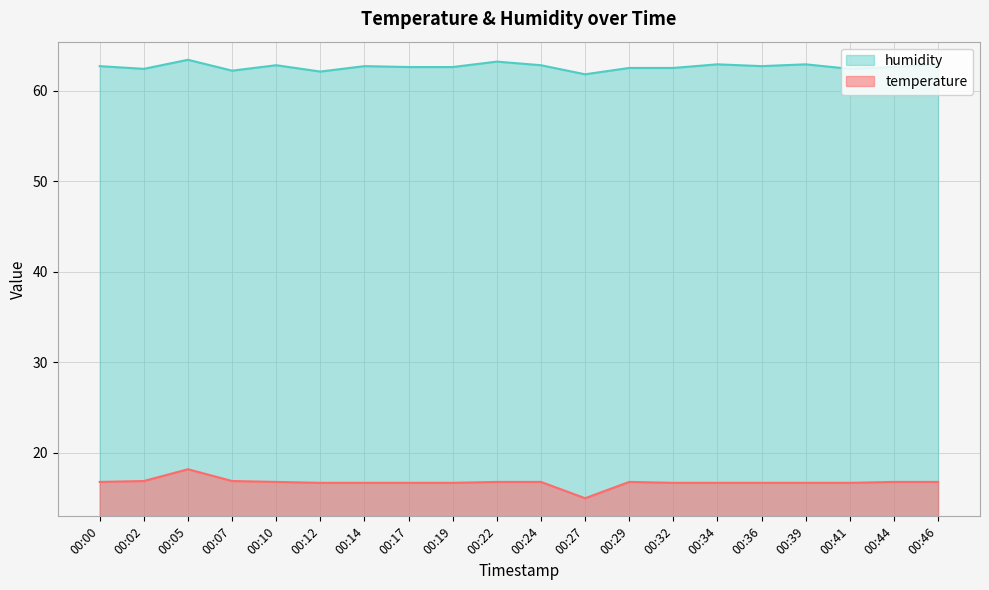

Reading left to right, extract all data points from this chart.

temperature: 00:00=16.8	00:02=16.9	00:05=18.2	00:07=16.9	00:10=16.8	00:12=16.7	00:14=16.7	00:17=16.7	00:19=16.7	00:22=16.8	00:24=16.8	00:27=15.0	00:29=16.8	00:32=16.7	00:34=16.7	00:36=16.7	00:39=16.7	00:41=16.7	00:44=16.8	00:46=16.8
humidity: 00:00=62.7	00:02=62.4	00:05=63.4	00:07=62.2	00:10=62.8	00:12=62.1	00:14=62.7	00:17=62.6	00:19=62.6	00:22=63.2	00:24=62.8	00:27=61.8	00:29=62.5	00:32=62.5	00:34=62.9	00:36=62.7	00:39=62.9	00:41=62.4	00:44=62.6	00:46=62.9